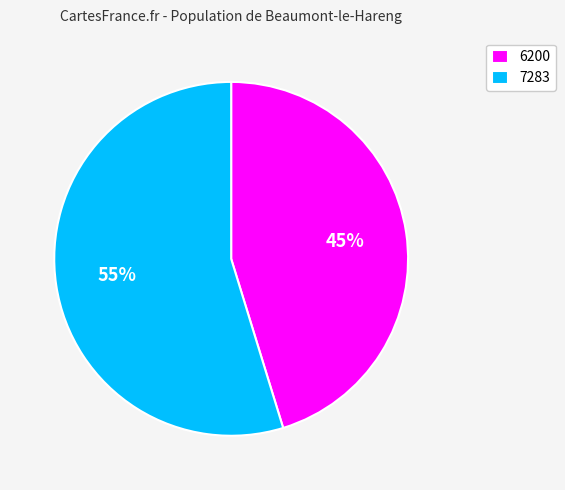

What percentage is the 7283 slice, to the nearest percent?

55%